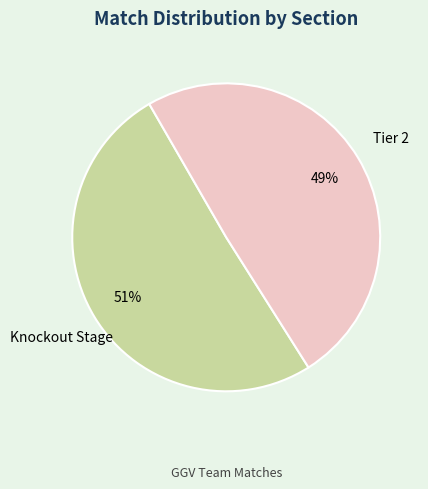

To the nearest percent, what is the average slice percentage?

50%